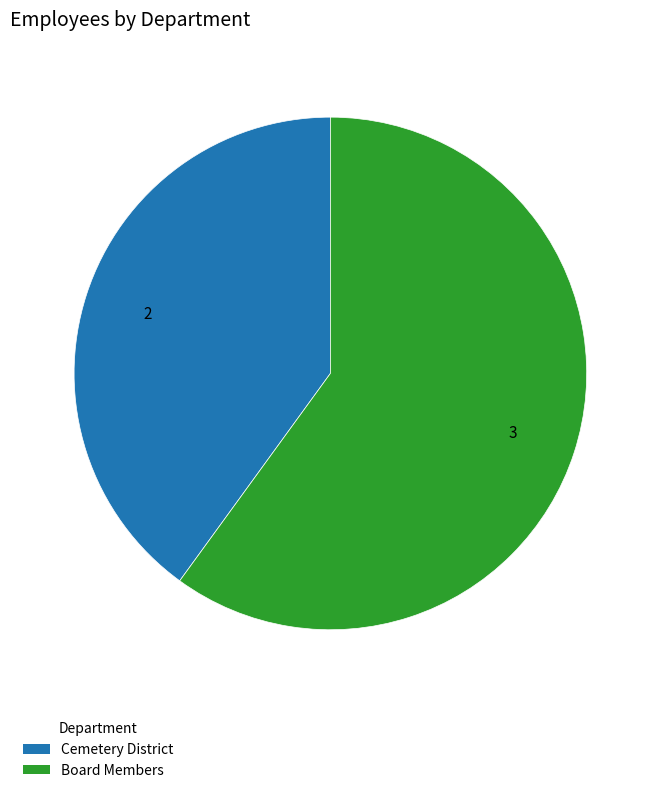

What is the ratio of the value at Cemetery District to the value at Board Members?

0.7